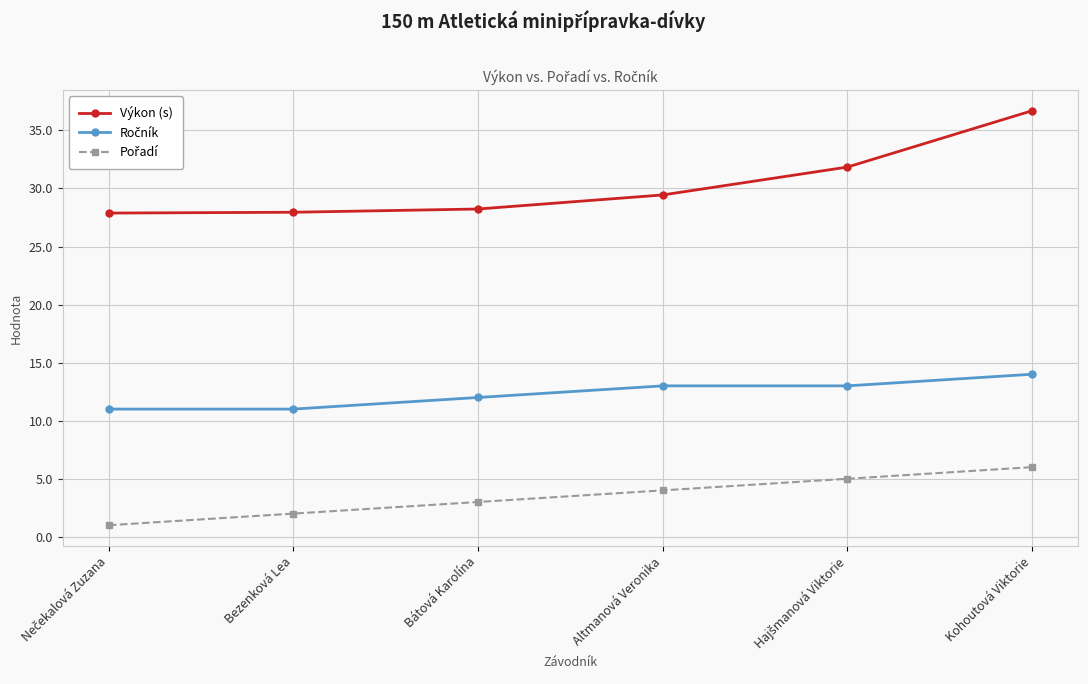

At which category is the sum across all series the highest?

Kohoutová Viktorie